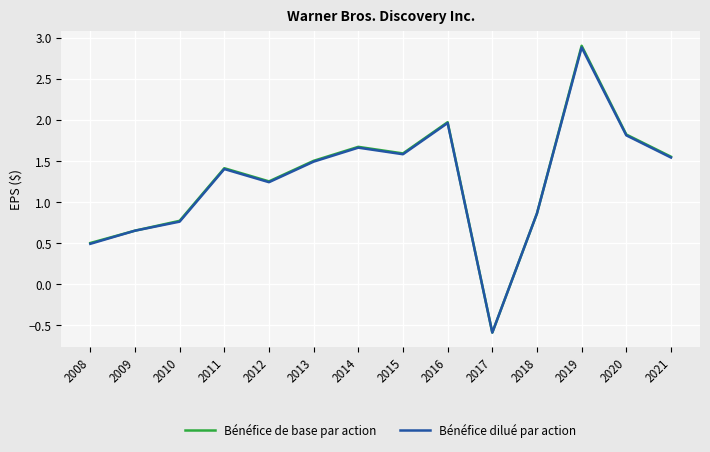

Which label corresponds to the smallest value in the chart?

2017